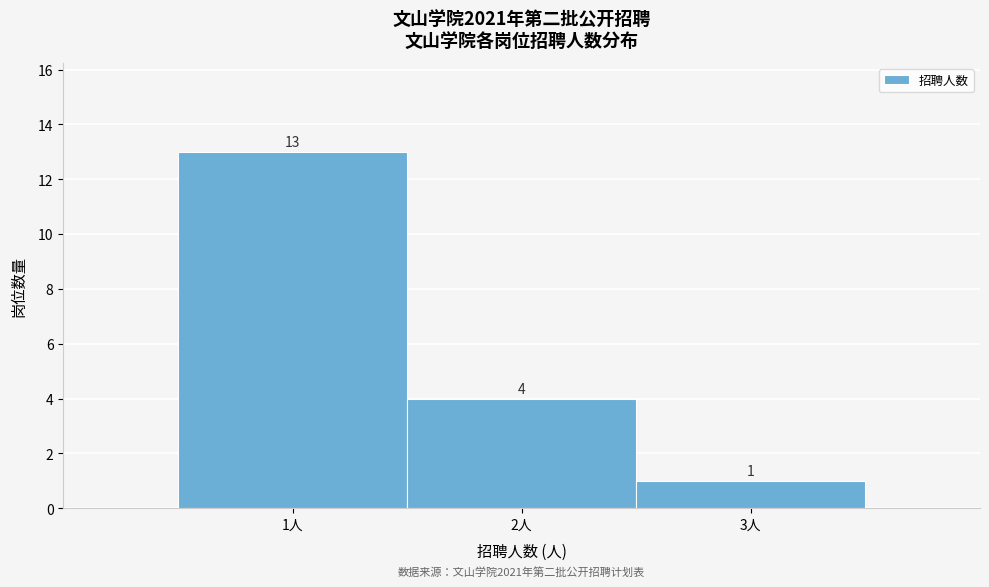

Reading left to right, list every bar in this chart as the range it spans on the x-axis followed by its height.

0.5 to 1.5: 13
1.5 to 2.5: 4
2.5 to 3.5: 1